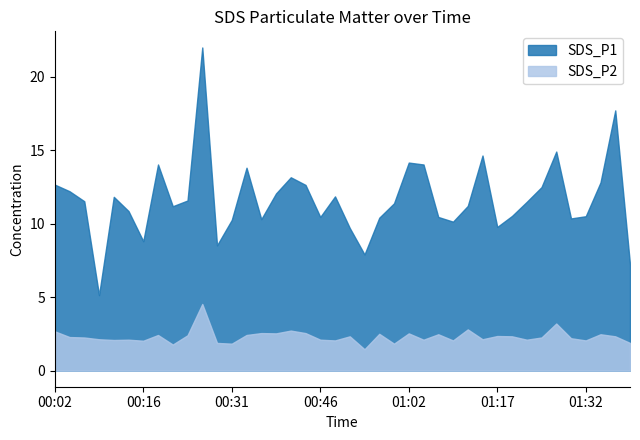

Between 00:41 and 01:27, which is larger?

01:27